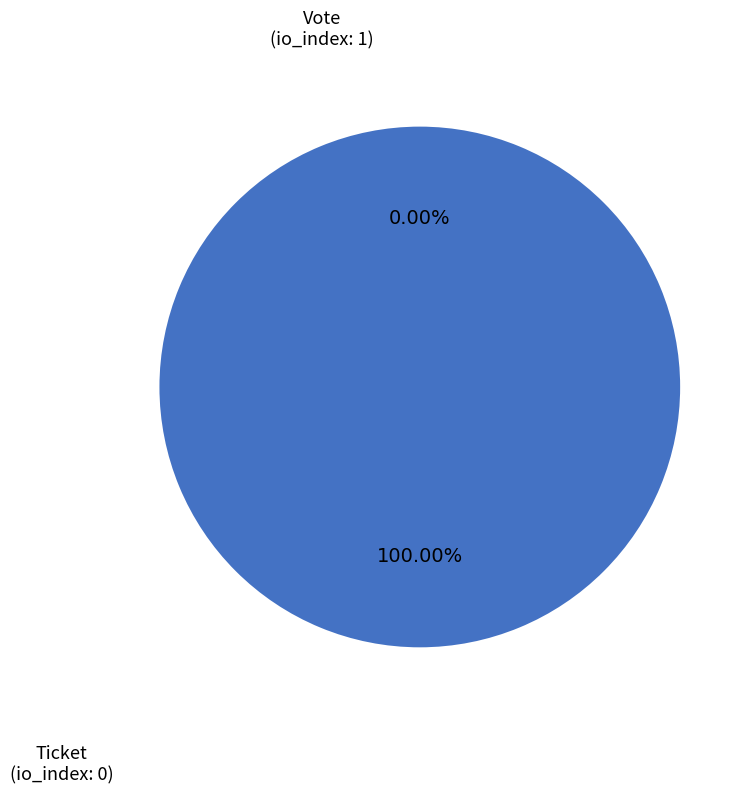

Rank the categories by value from highest to lowest.

Vote, Ticket